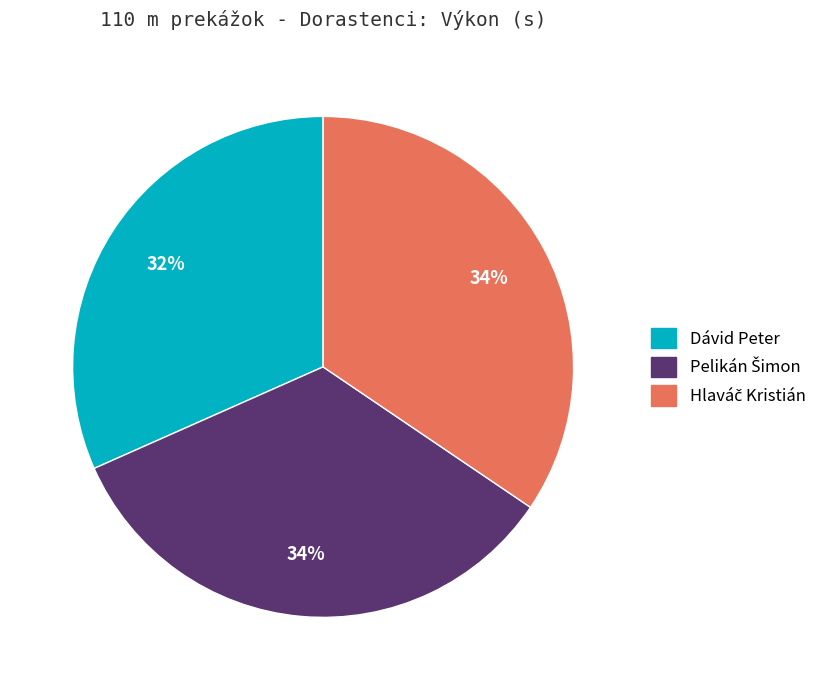

To the nearest percent, what portion does Dávid Peter represent?

32%